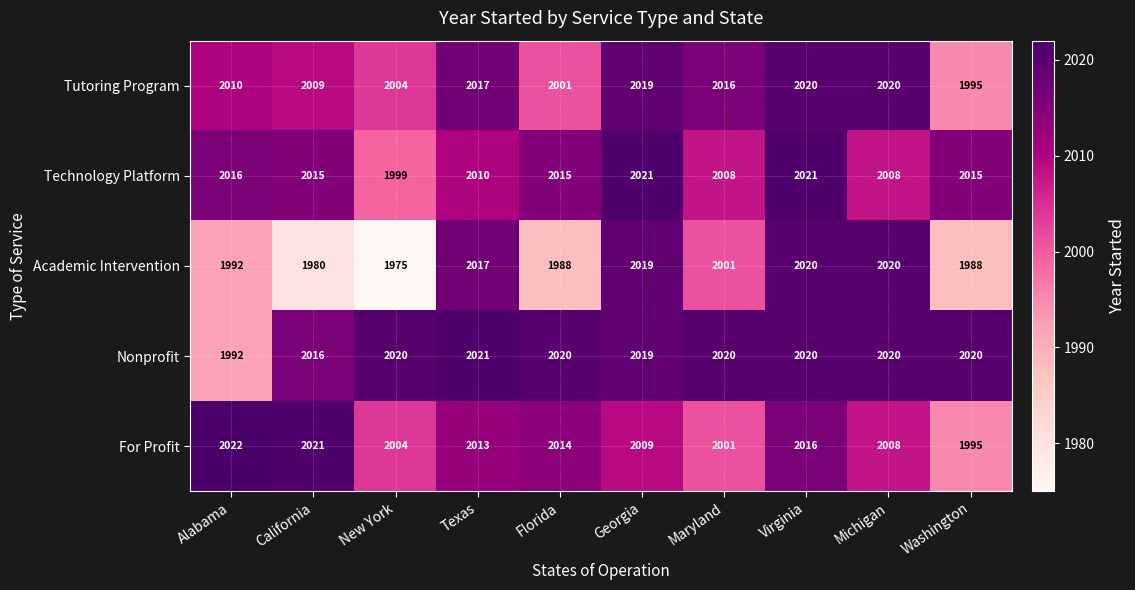

Which series has the largest total across all categories?

Nonprofit